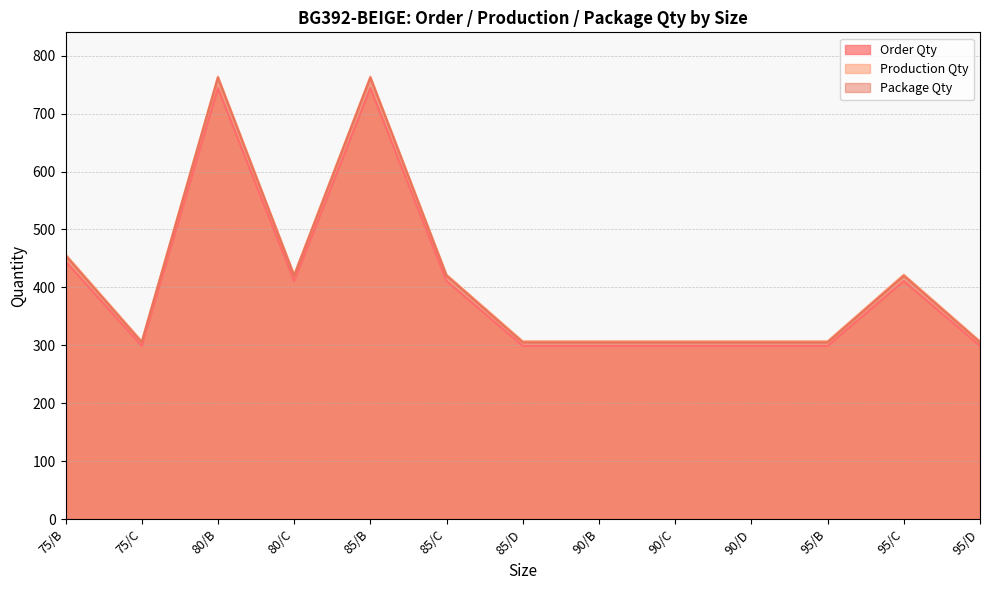

At which label is Production Qty closest to 535?

75/B